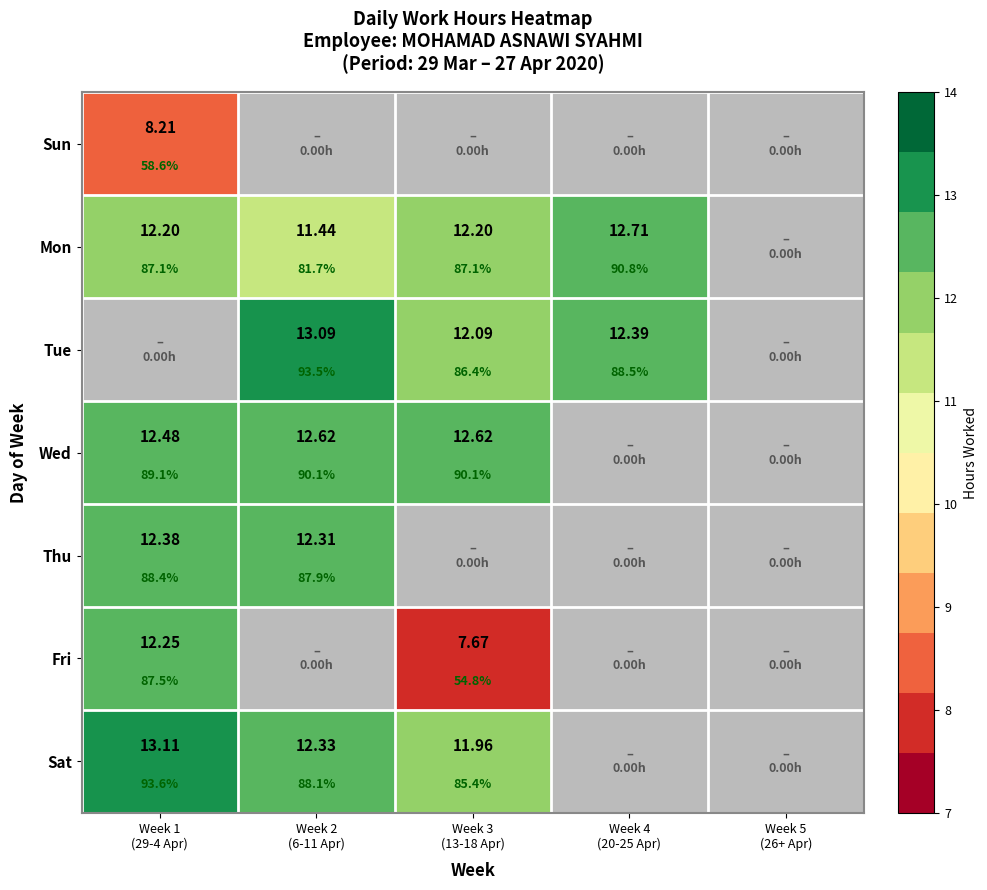

True or false: Sat has a value of 12.3 at Week 2 (6-11 Apr).

True